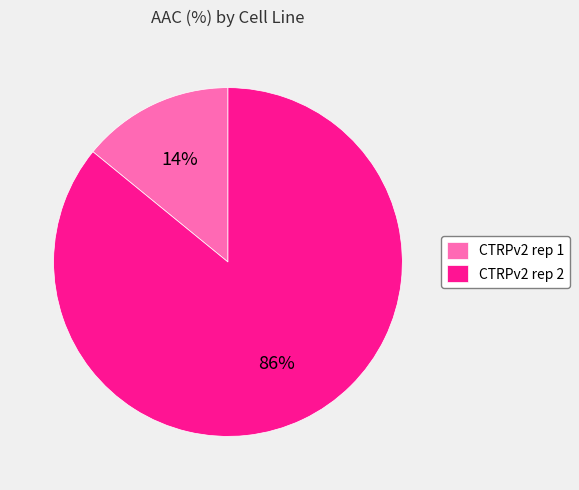

Is the sum of CTRPv2 rep 1 and CTRPv2 rep 2 greater than half?

Yes